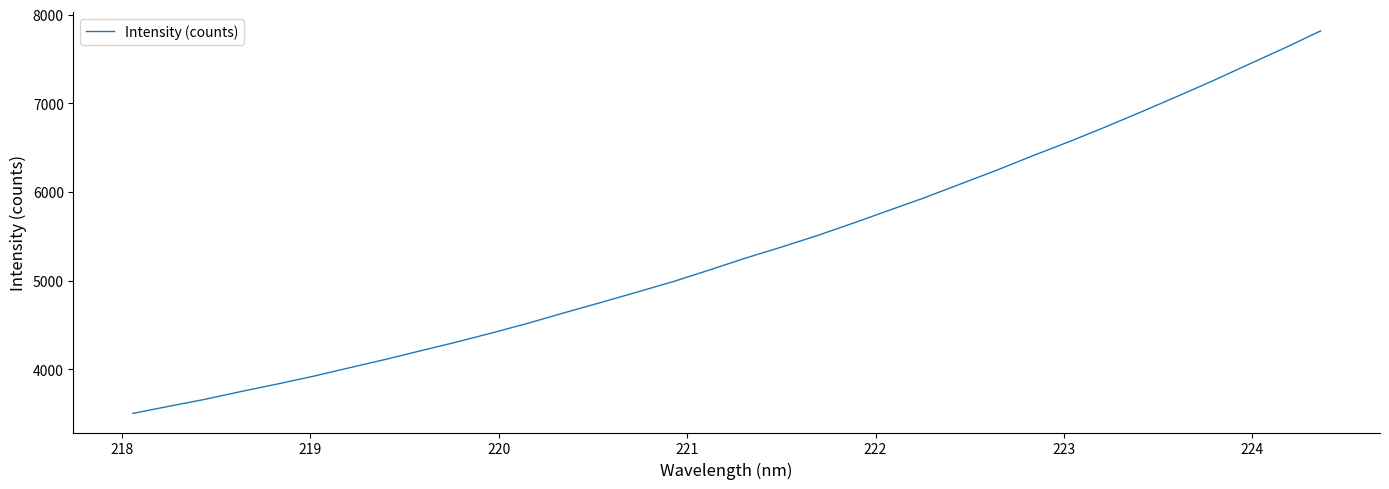

What is the minimum value shown in the chart?

3502.3